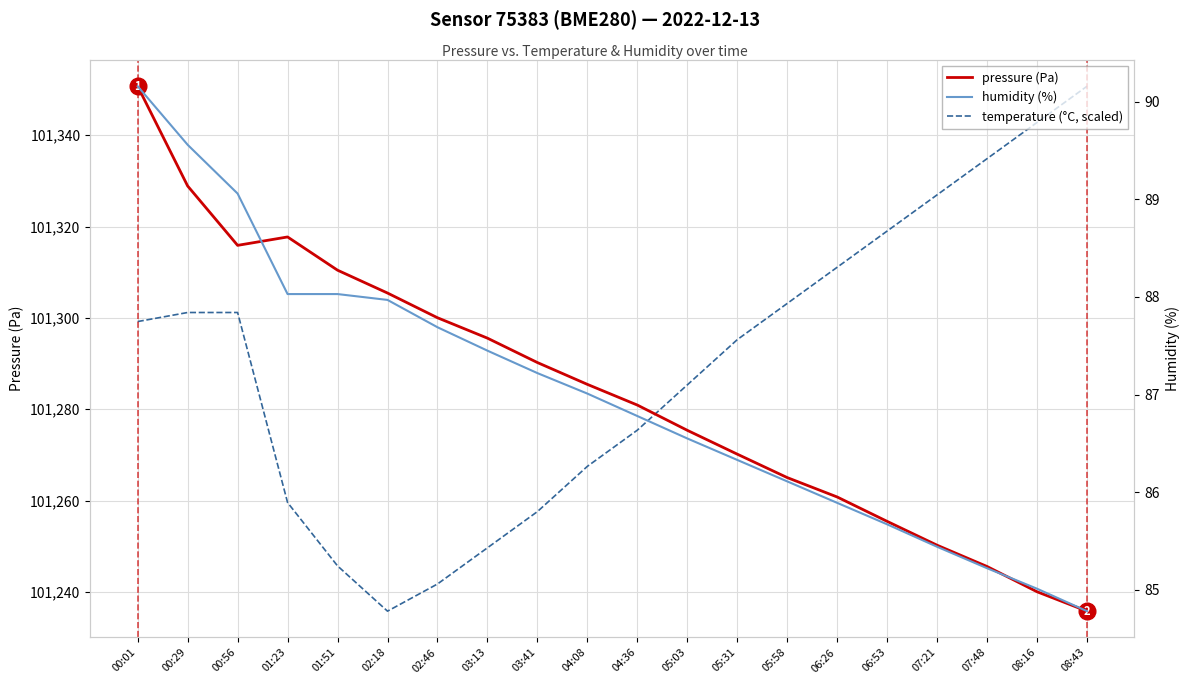

What is the label of the 1st point from the right?

08:43